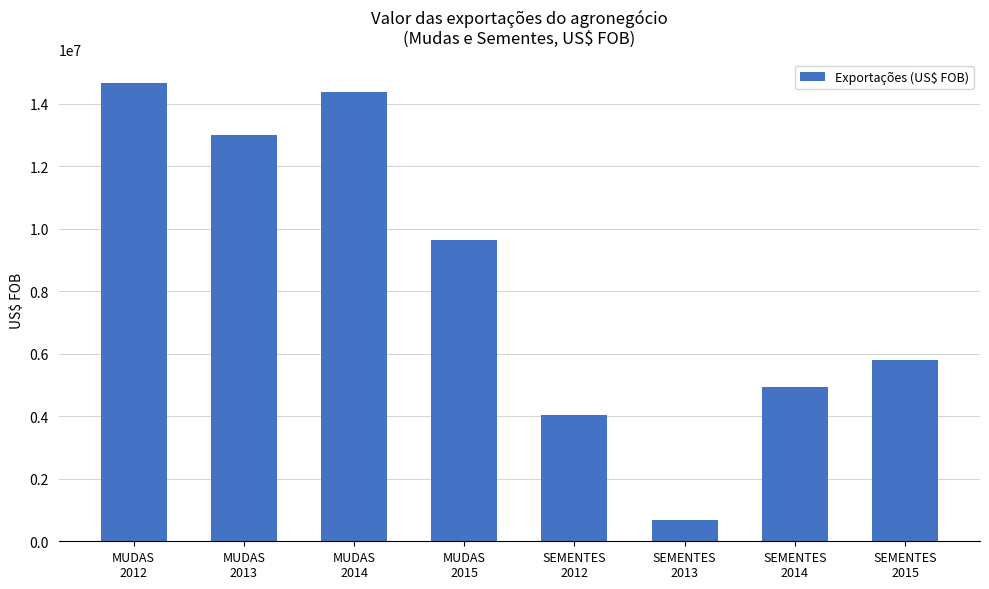

Is it true that the value at MUDAS
2014 is 19992480?

False